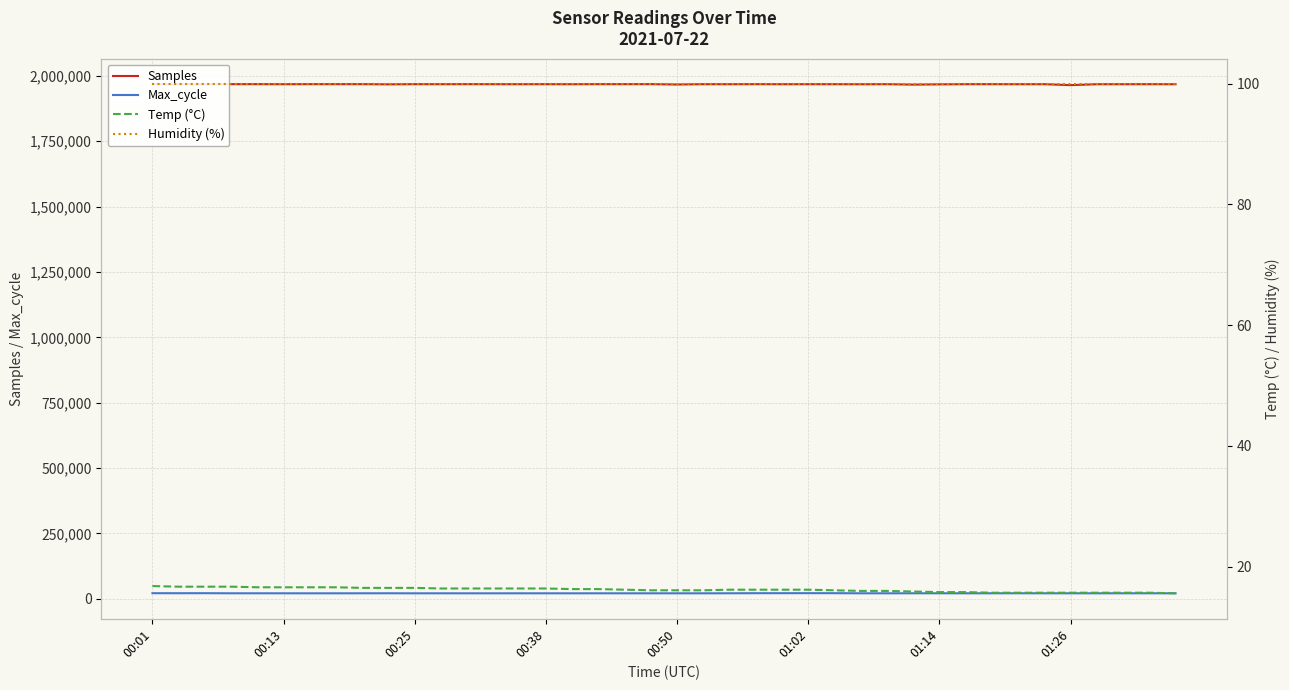

How many lines are shown in the chart?

4